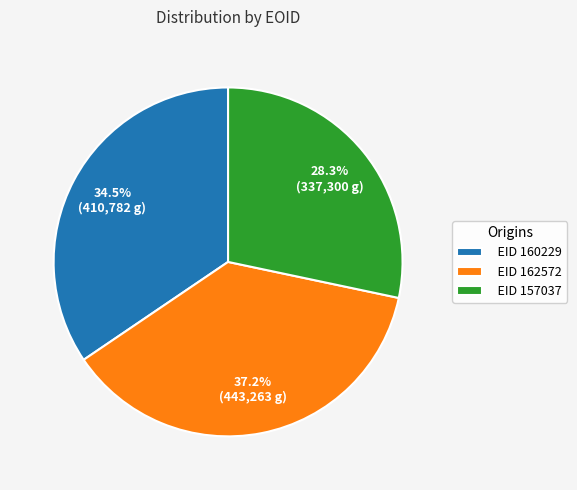

Which category has the biggest portion of the pie?

EID 162572